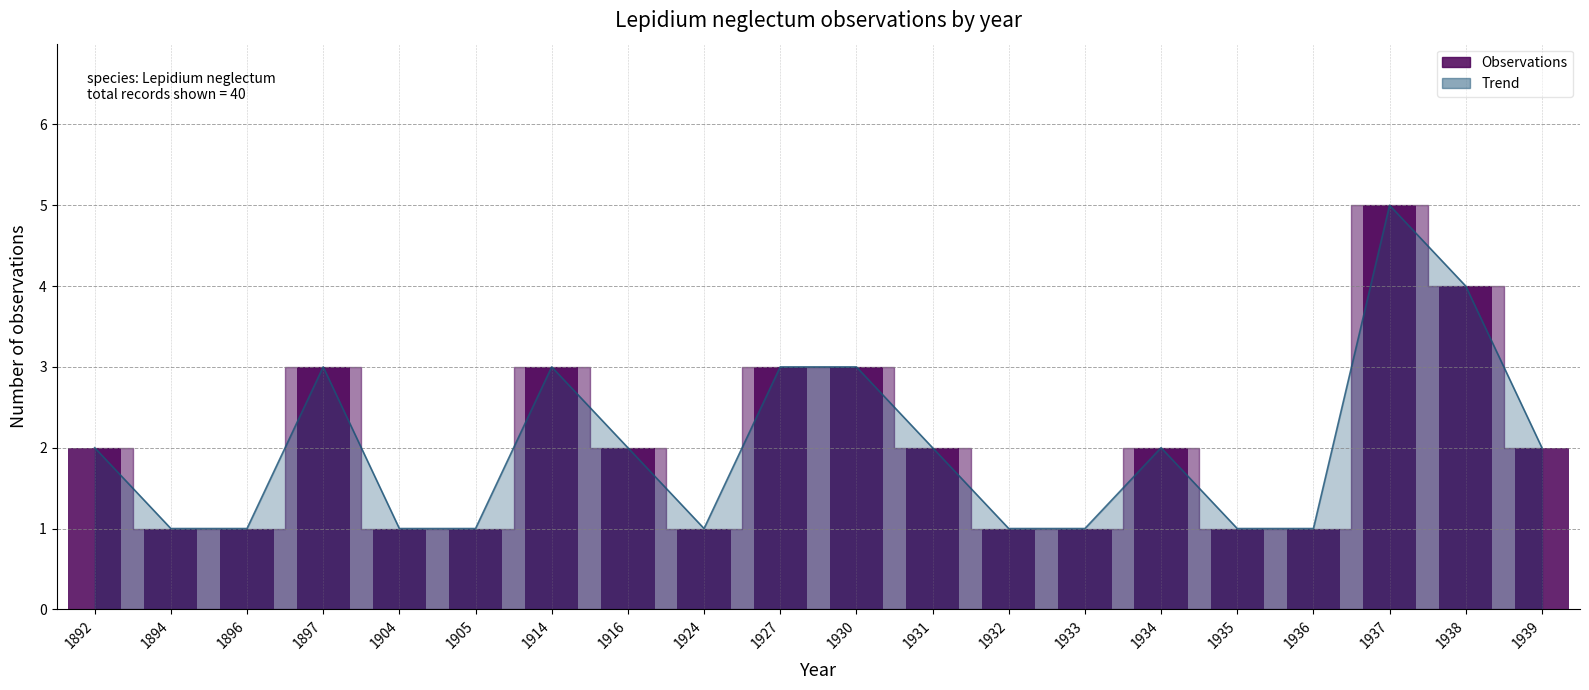

Is it true that Observations equals 5 at 1937?

True